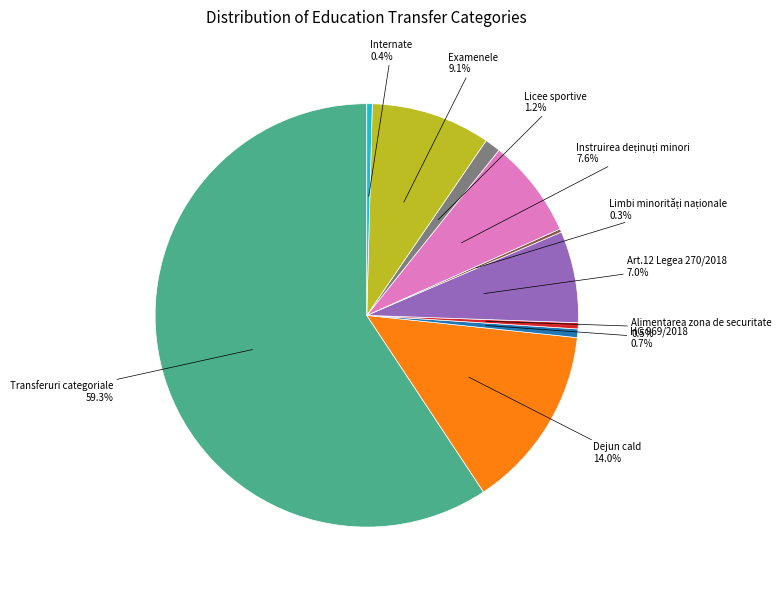

Is there a majority slice in this chart?

Yes